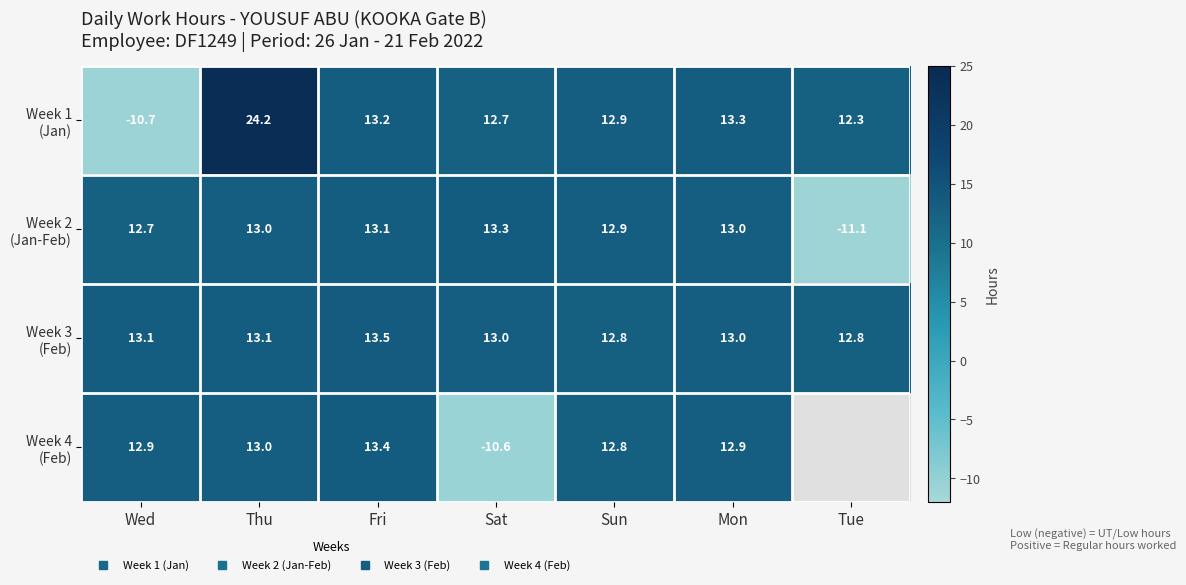

At how many categories does at least one series exceed 11?

7